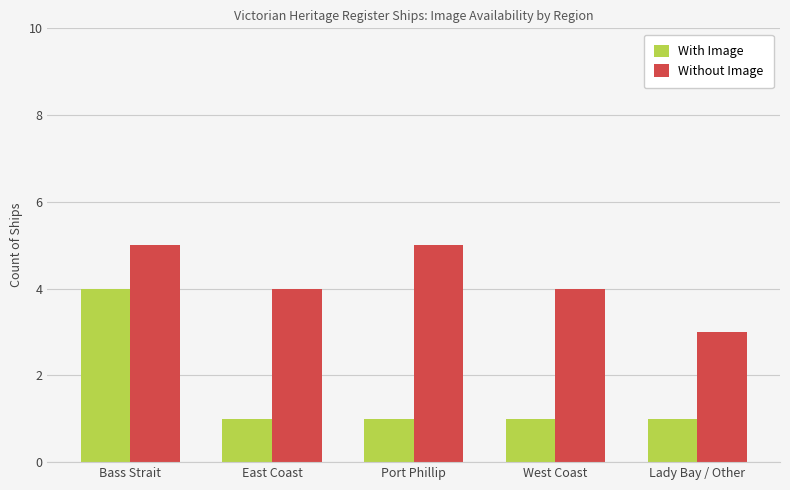

Does the chart contain stacked bars?

No